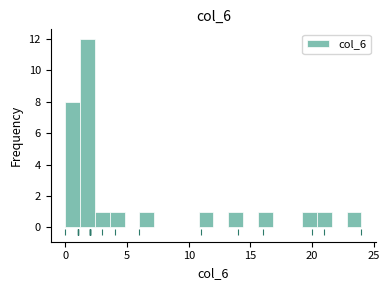

Read against the x-axis, roughly where is the centre of the tallest bar?

2.0